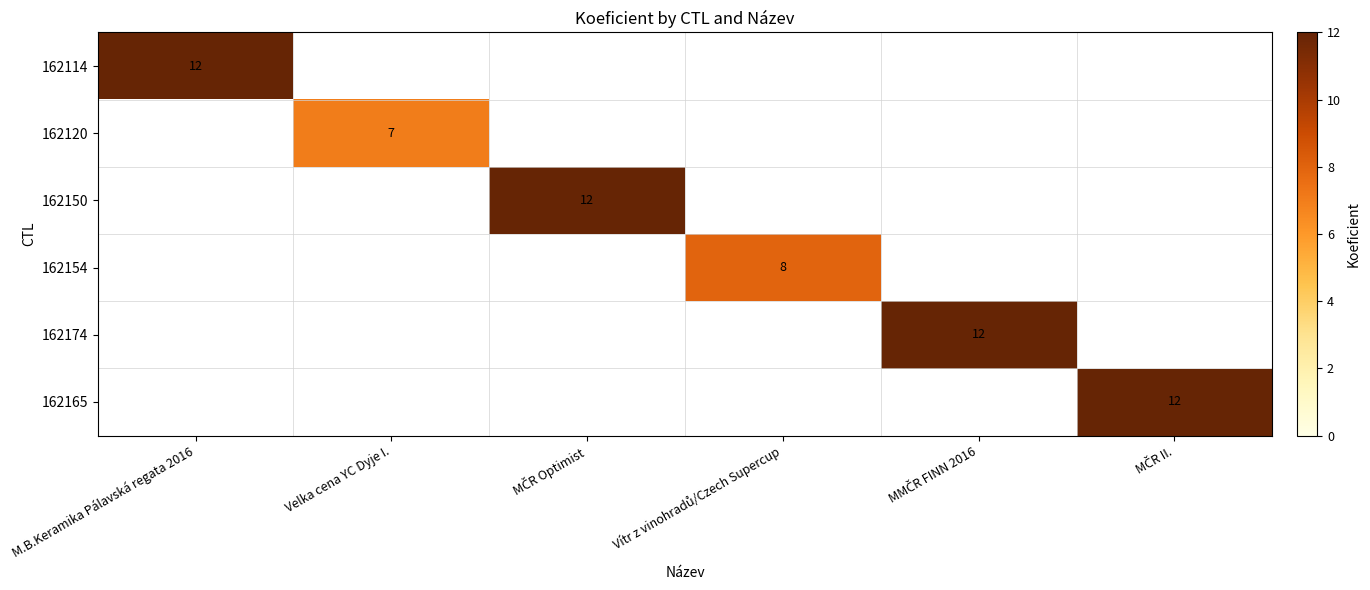

Is it true that 162114 equals 12 at M.B.Keramika Pálavská regata 2016?

True